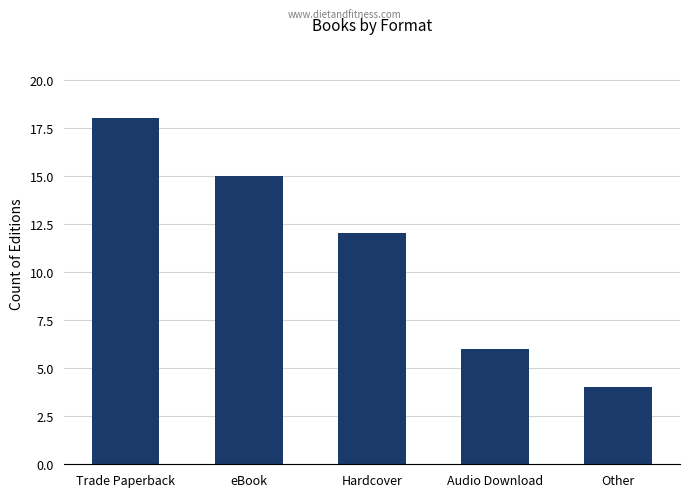

At which category does the chart reach its minimum across all series?

Other